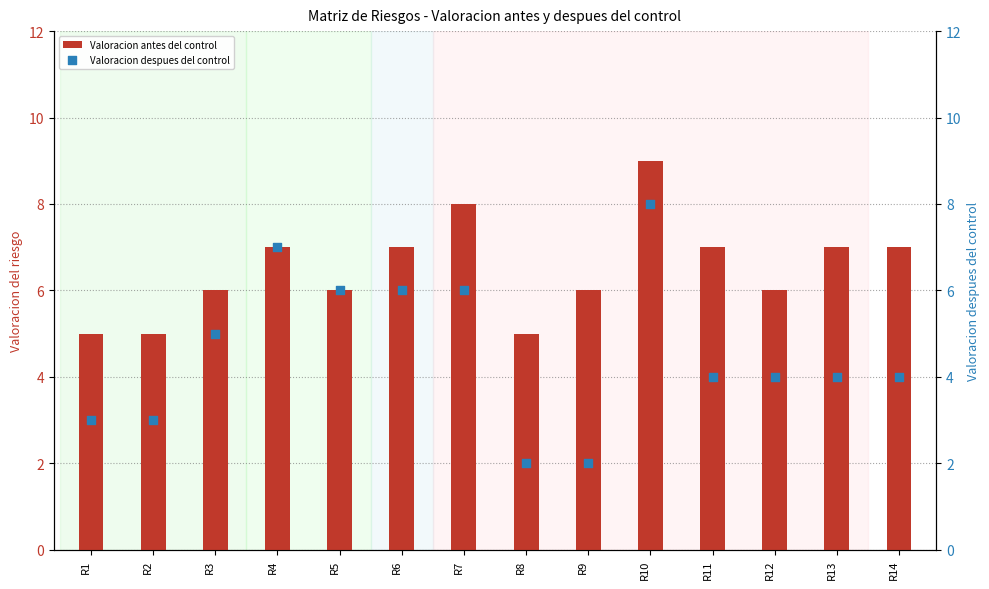

What are all the series names shown in the legend?

Valoracion antes del control, Valoracion despues del control